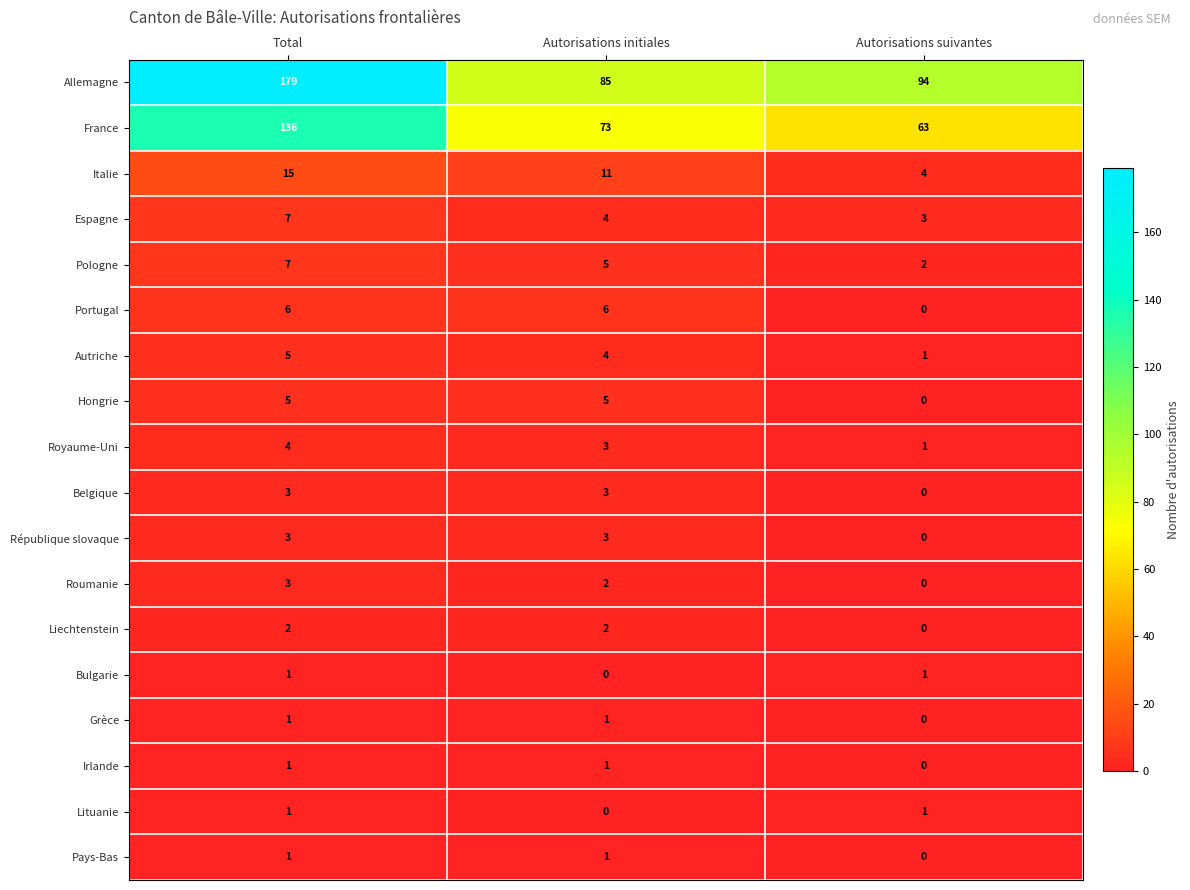

Count the number of categories in the chart.

3